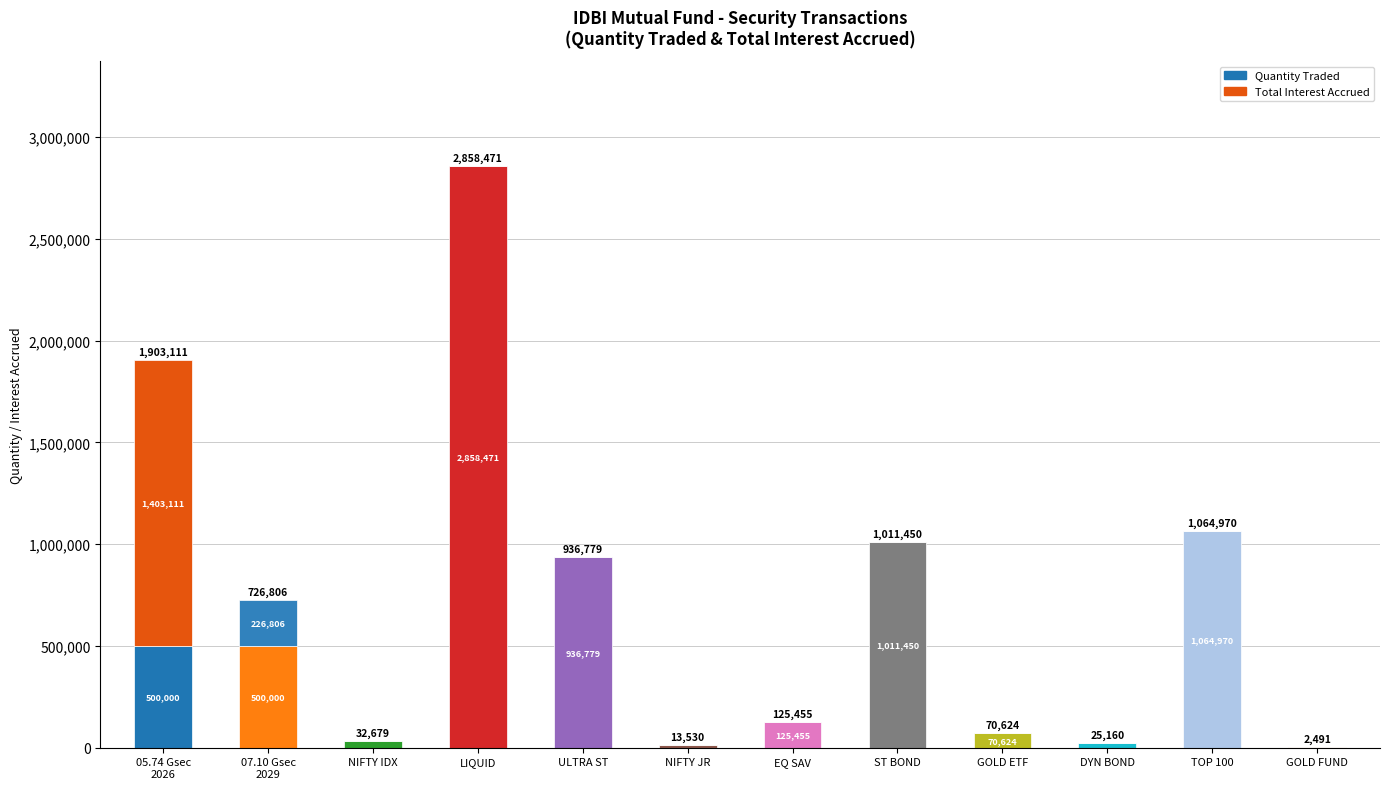

List the labels in order of Quantity Traded value, smallest first.

IDBI GOLD FUND, IDBI NIFTY JUNIOR INDEX FUND, IDBI DYNAMIC BOND FUND, IDBI NIFTY INDEX FUND, IDBI Gold ETF Fund, IDBI Equity Savings Fund, 05.74 Gsec 15 NOV 2026, 07.10 Gsec 18 APRIL 2029, IDBI ULTRA SHORT TERM FUND, IDBI SHORT TERM BOND FUND, IDBI INDIA TOP 100 EQUITY FUND, IDBI LIQUID FUND